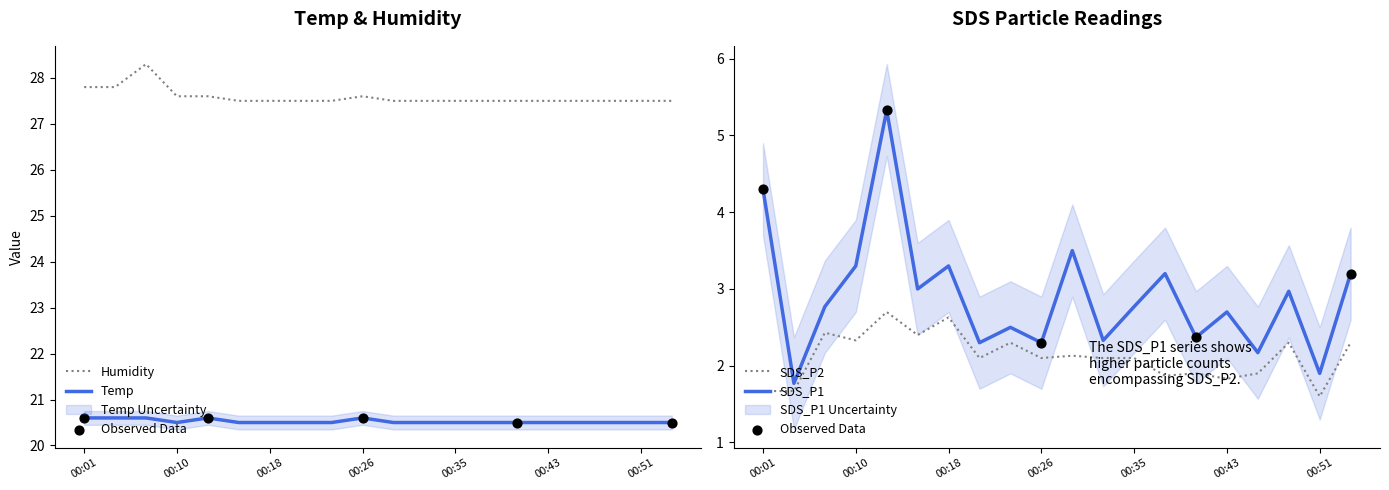

Which series has the largest Y range (max minus min)?

SDS_P1